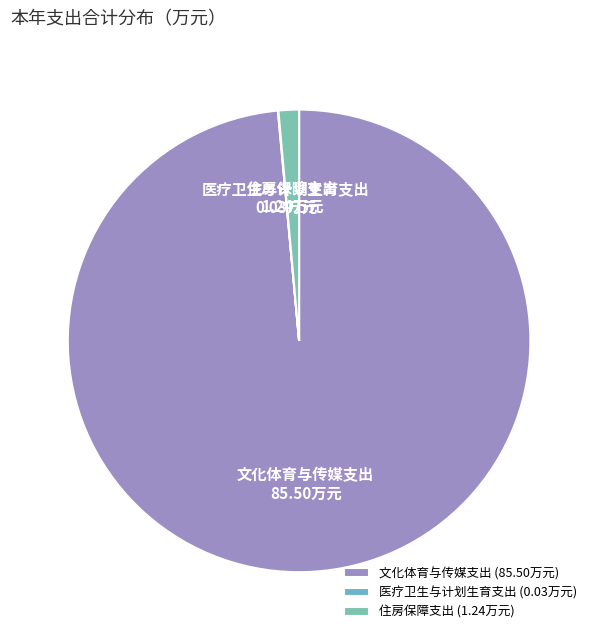

The 文化体育与传媒支出 slice represents 99% of the pie. True or false?

True